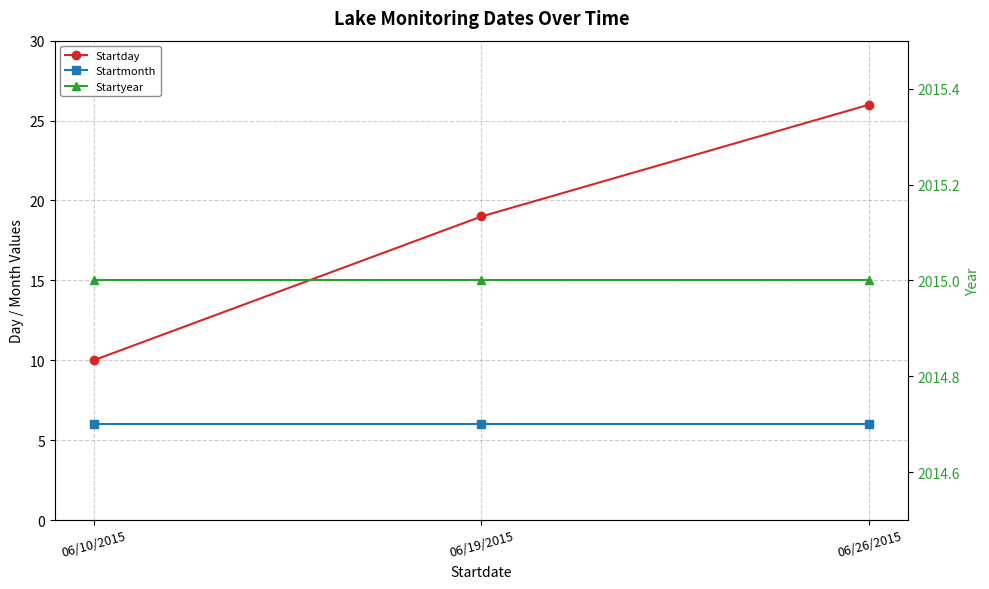

Reading right to left, extract all data points from this chart.

Startday: 06/26/2015=26	06/19/2015=19	06/10/2015=10
Startmonth: 06/26/2015=6	06/19/2015=6	06/10/2015=6
Startyear: 06/26/2015=2015	06/19/2015=2015	06/10/2015=2015